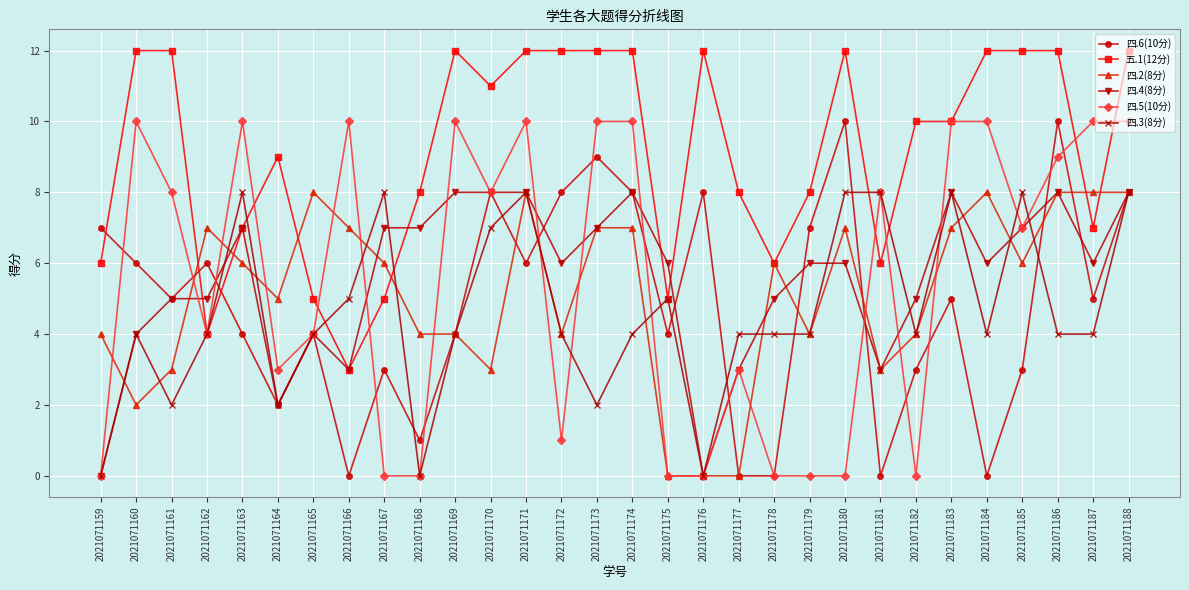

What are all the series names shown in the legend?

四.6(10分), 五.1(12分), 四.2(8分), 四.4(8分), 四.5(10分), 四.3(8分)